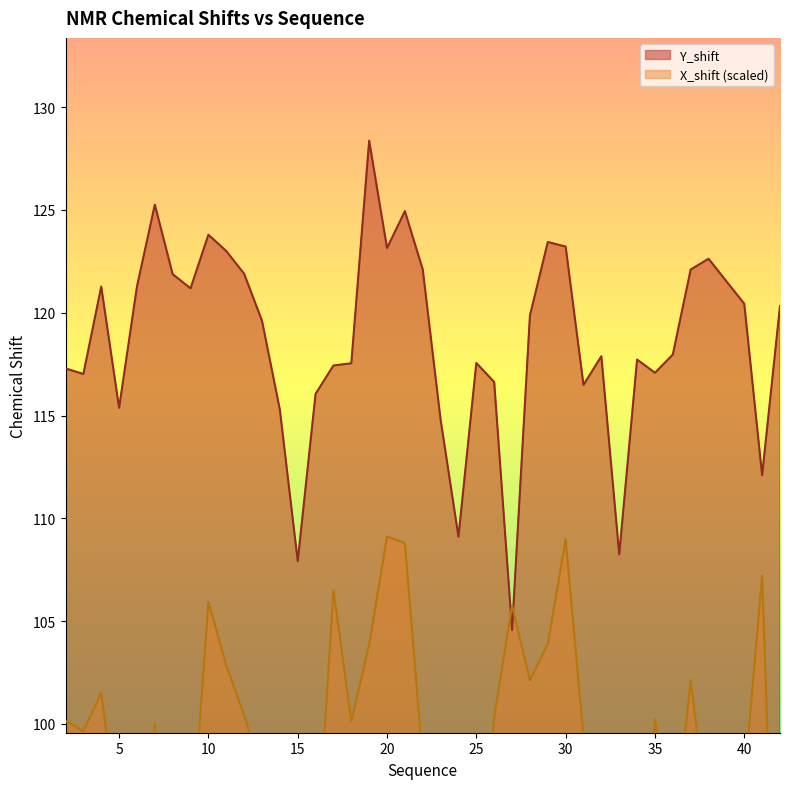

Where do Y_shift and X_shift first cross each other?

26 and 27